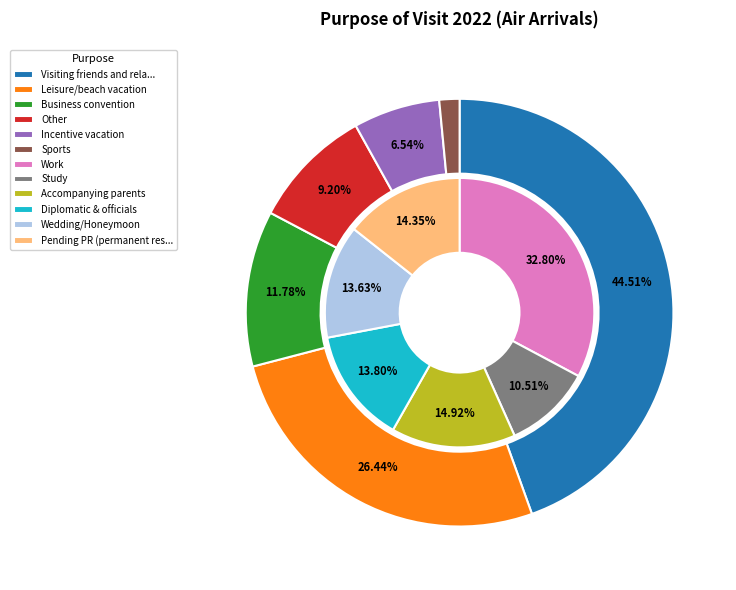

How many segments does this pie chart have?

12